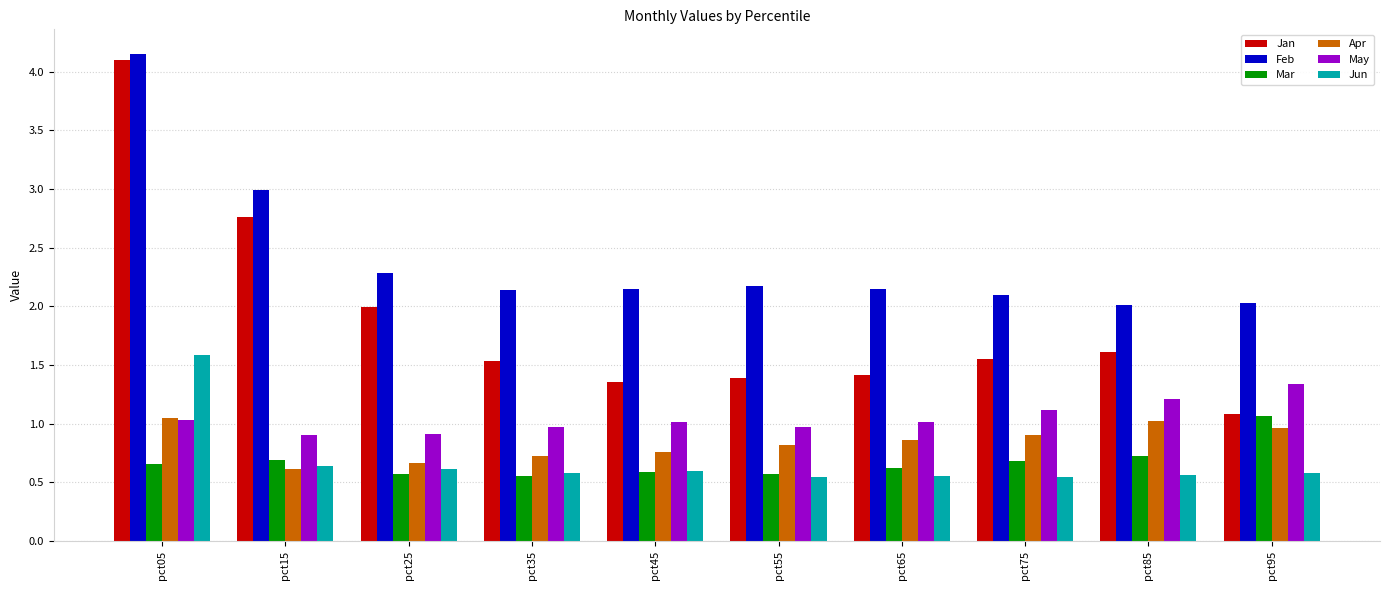

How many bars are there in each group?

6